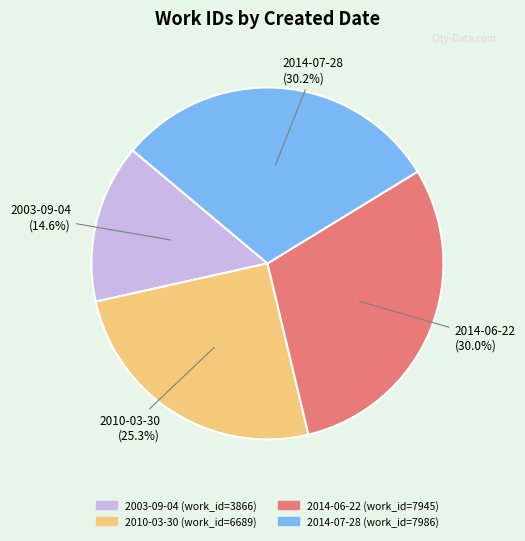

Is the sum of 2014-07-28 and 2014-06-22 greater than half?

Yes